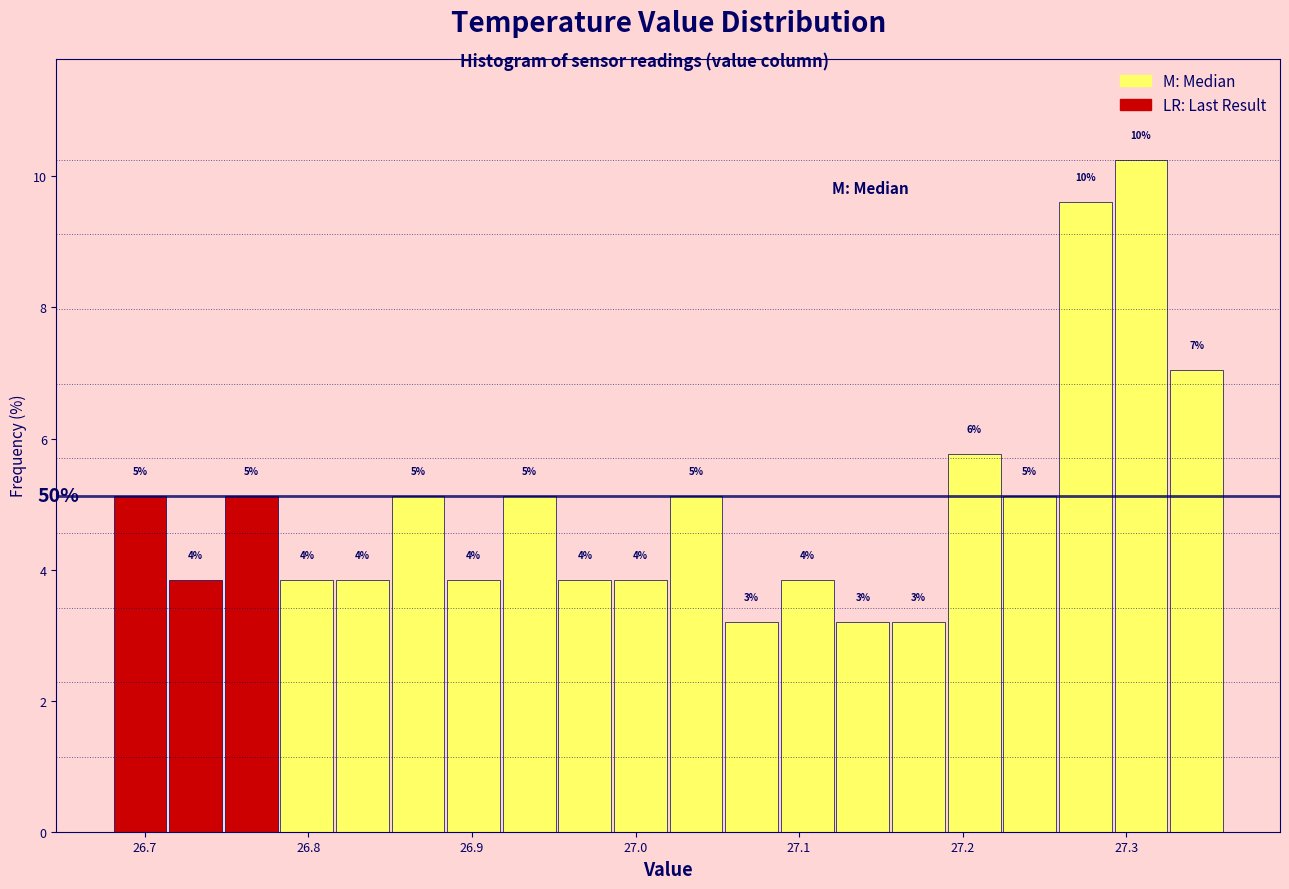

Around what value on the x-axis is the tallest bar? Give the approximate position of its centre, as read against the axis.

27.31